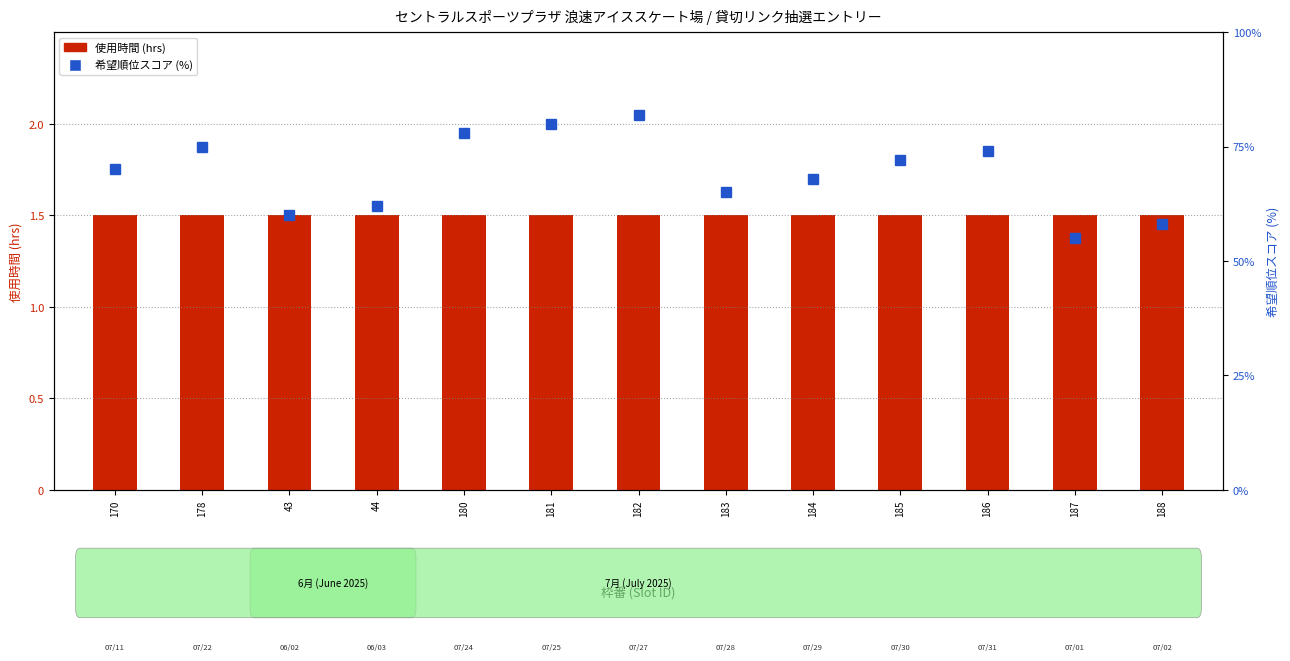

Which series has the widest spread of values?

希望順位スコア (%)